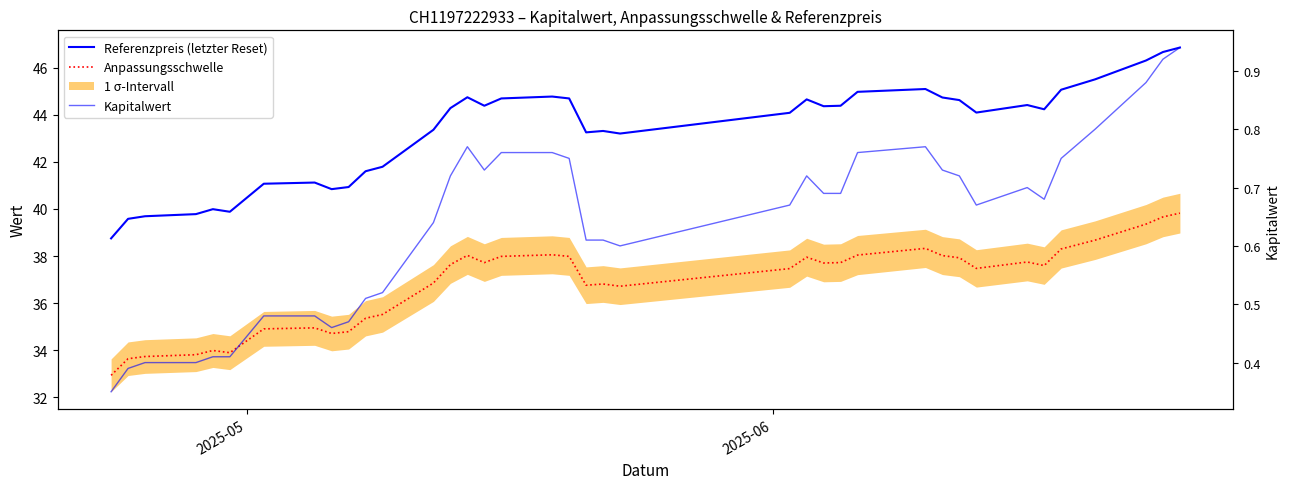

Reading right to left, what are all the values shown in this chart?

Referenzpreis (letzter Reset): 46.9	46.7	46.3	45.5	45.1	44.2	44.4	44.1	44.6	44.7	45.1	45.0	44.4	44.4	44.6	44.1	43.2	43.3	43.2	44.7	44.8	44.7	44.4	44.7	44.3	43.4	41.8	41.6	40.9	40.8	41.1	41.1	39.9	40.0	39.8	39.7	39.6	38.8
Anpassungsschwelle: 39.8	39.7	39.4	38.7	38.3	37.6	37.7	37.5	37.9	38.0	38.3	38.0	37.7	37.7	38.0	37.5	36.7	36.8	36.8	38.0	38.1	38.0	37.7	38.0	37.6	36.9	35.5	35.4	34.8	34.7	35.0	34.9	33.9	34.0	33.8	33.7	33.6	32.9
Kapitalwert: 0.9	0.9	0.9	0.8	0.8	0.7	0.7	0.7	0.7	0.7	0.8	0.8	0.7	0.7	0.7	0.7	0.6	0.6	0.6	0.8	0.8	0.8	0.7	0.8	0.7	0.6	0.5	0.5	0.5	0.5	0.5	0.5	0.4	0.4	0.4	0.4	0.4	0.3